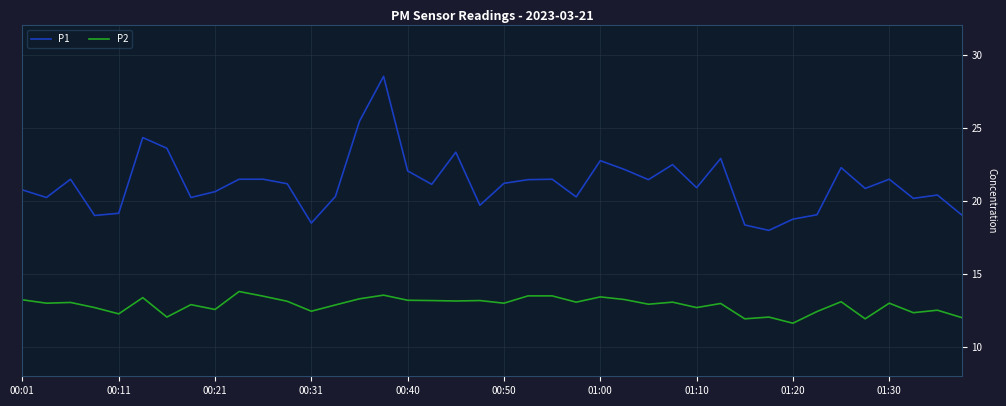

What is the maximum value for P2?

13.8